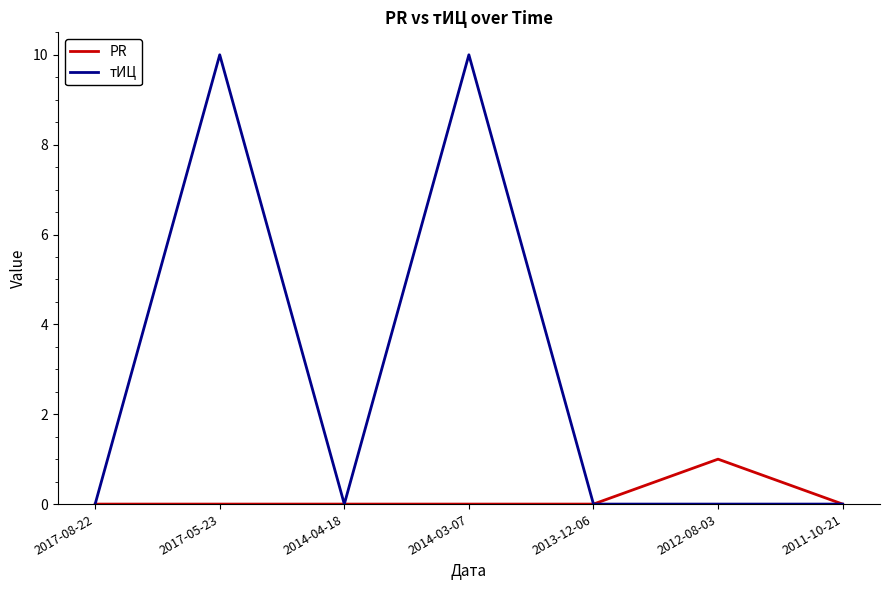

What is the highest value of the PR series?

1